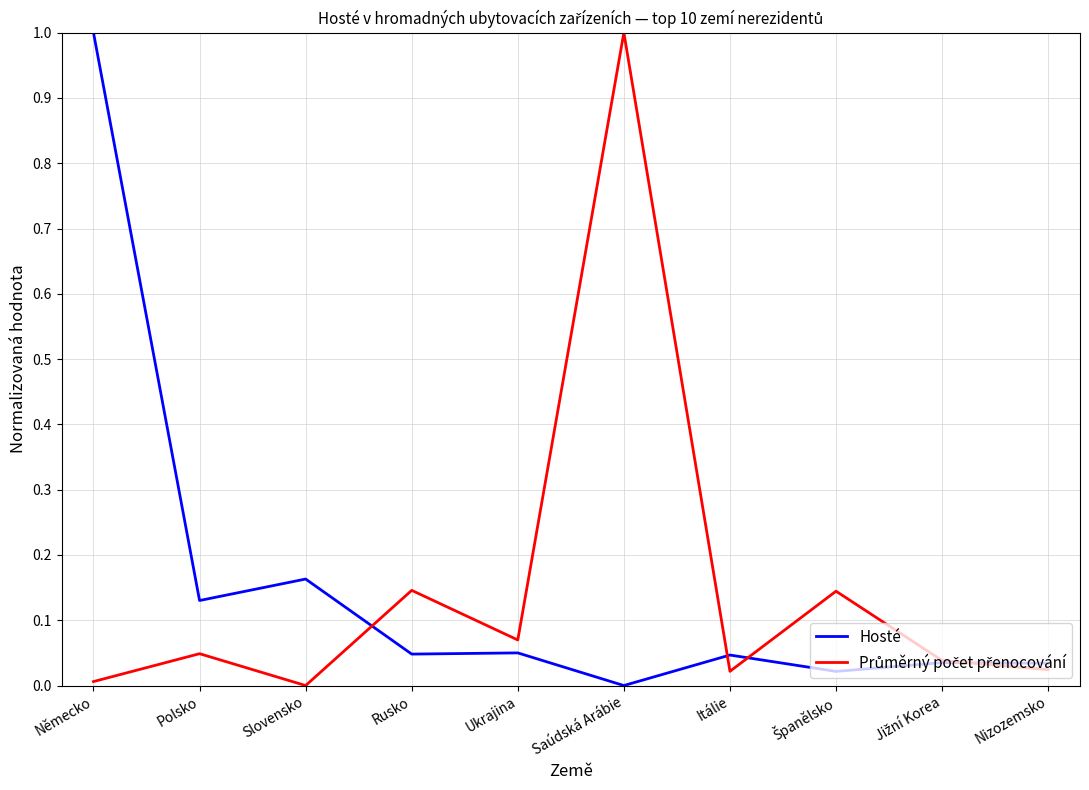

What position from the right is Slovensko?

8